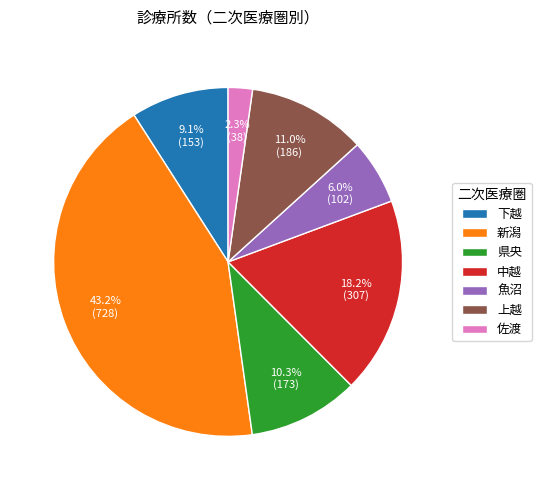

Is 佐渡 the majority of the pie?

No